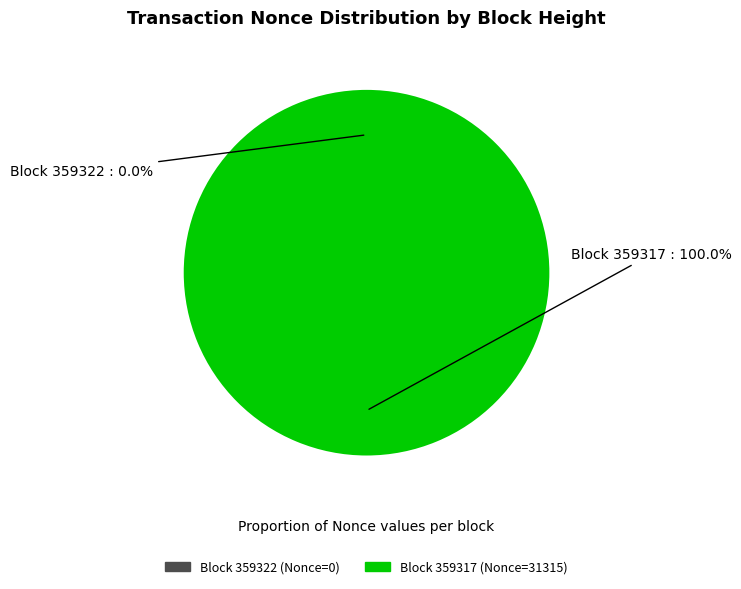

How many slices are in this pie chart?

2